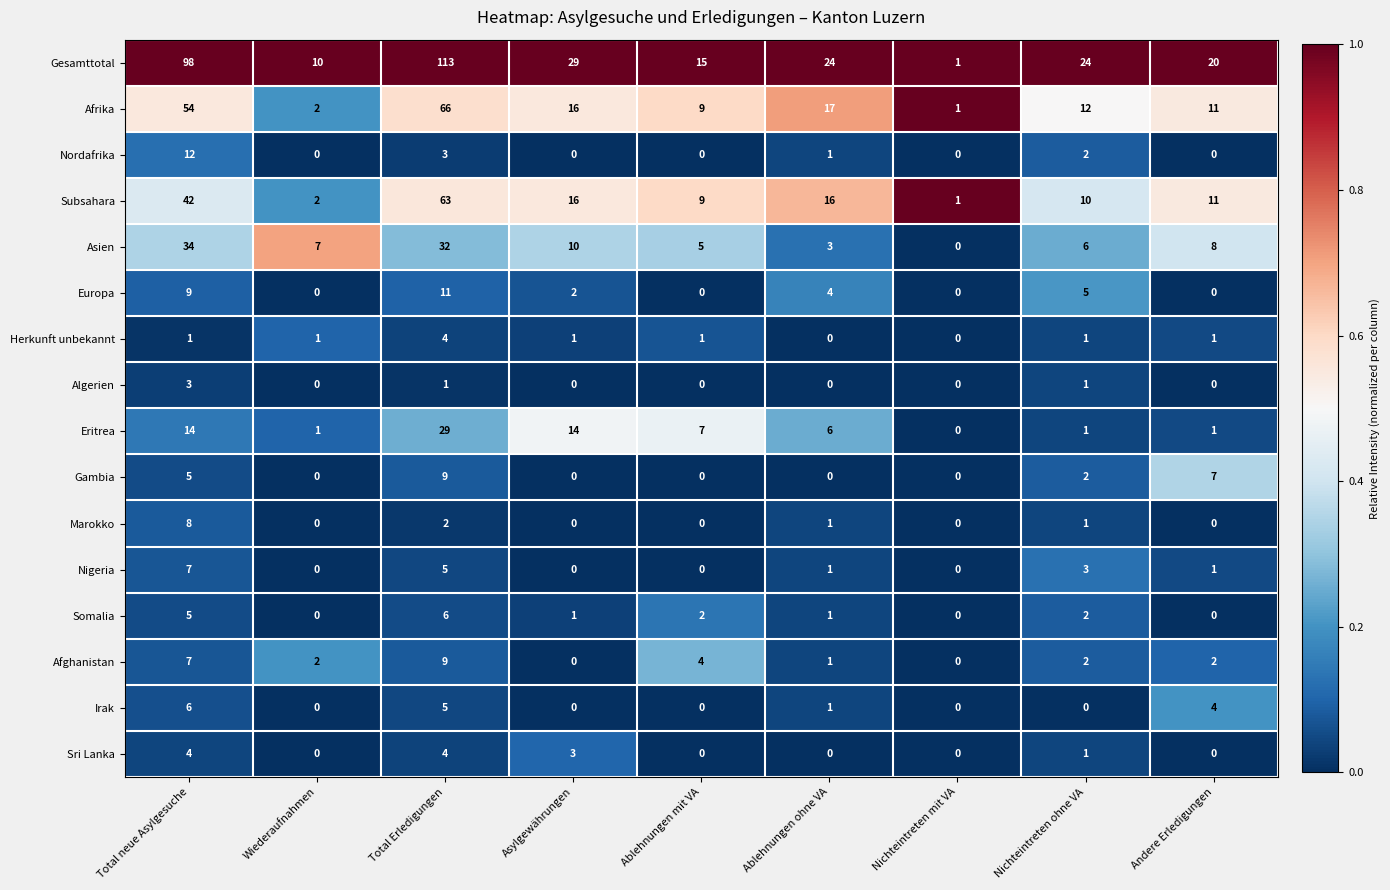

At which label is Nordafrika closest to 6?

Total Erledigungen